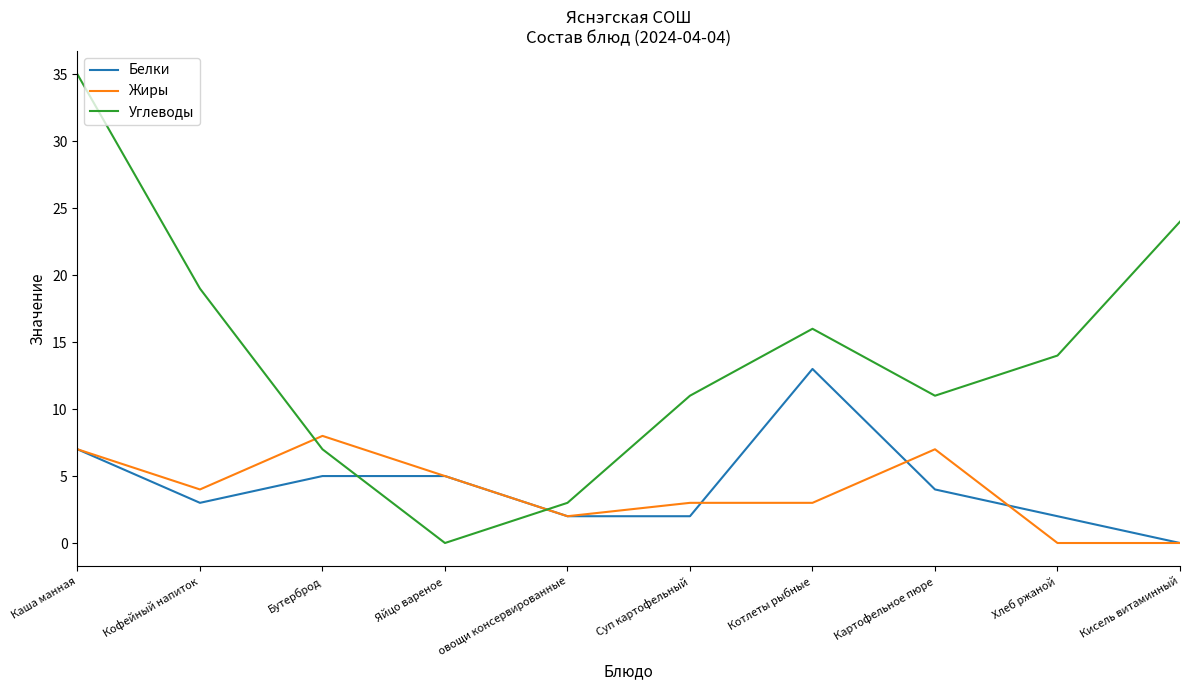

True or false: Белки has more than 2 interior local peaks.

False